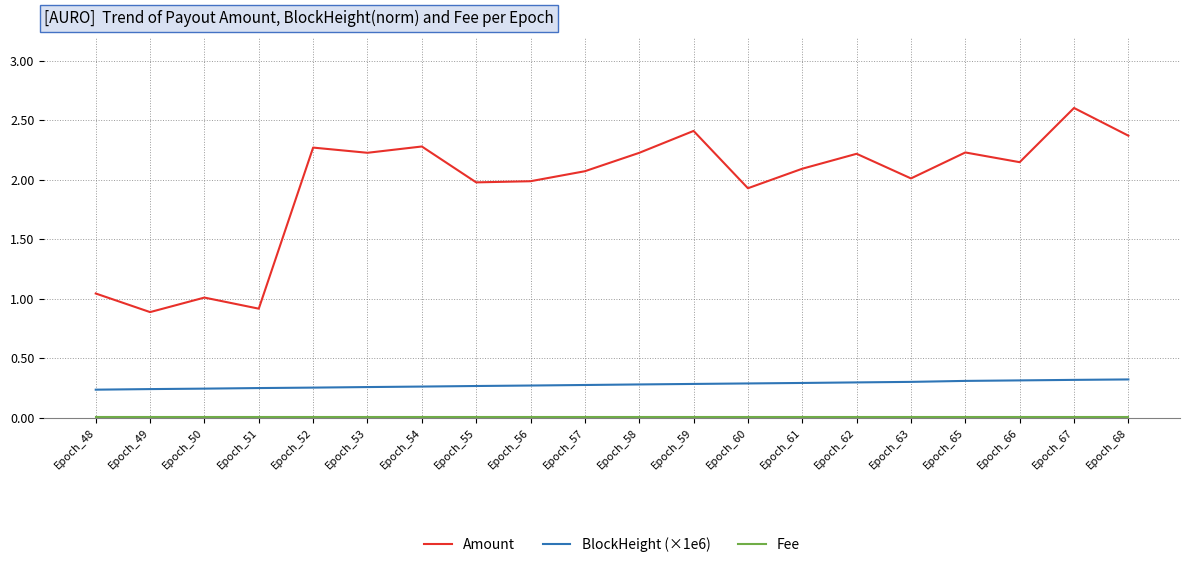

What is the maximum value shown in the chart?

2.6